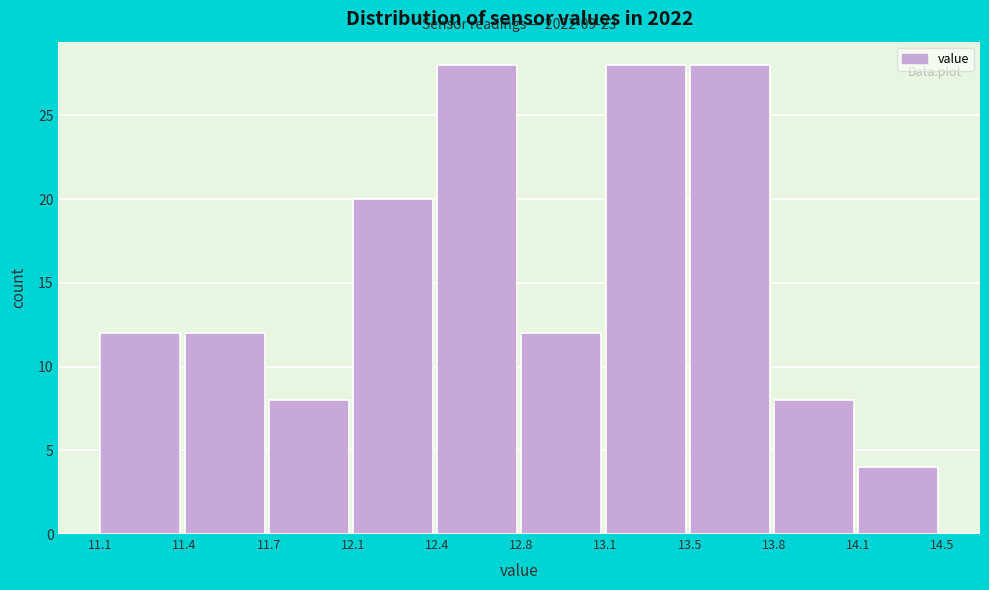

Reading left to right, list all the values displayed in this chart.

11.1=12	11.4=12	11.7=8	12.1=20	12.4=28	12.8=12	13.1=28	13.5=28	13.8=8	14.1=4